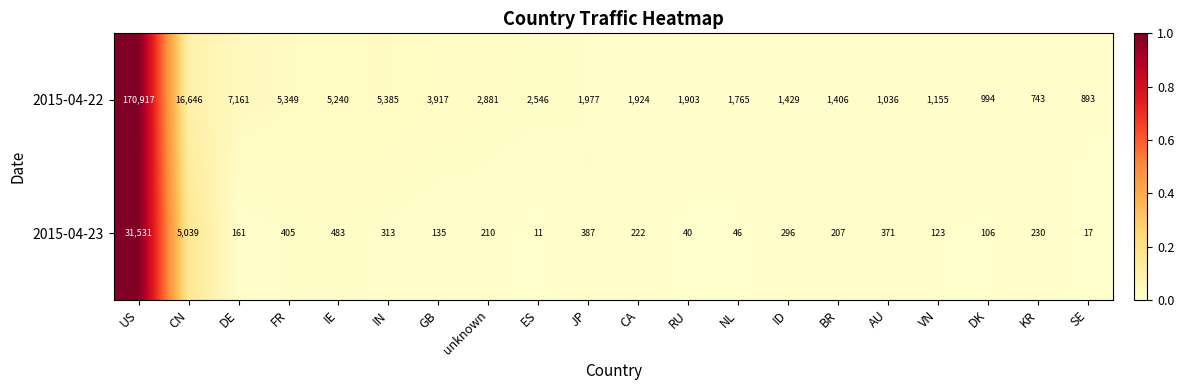

List the series in order of their peak value, highest first.

2015-04-22, 2015-04-23